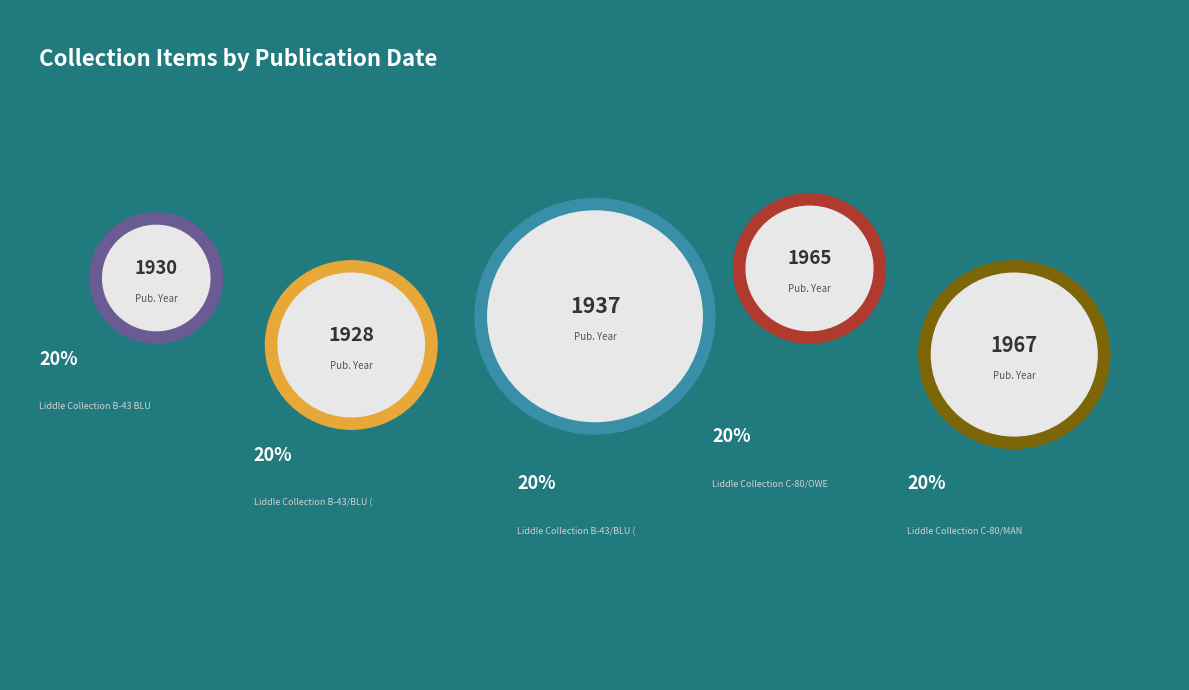

Is it true that Liddle Collection C-80/OWE is 8% of the pie?

False